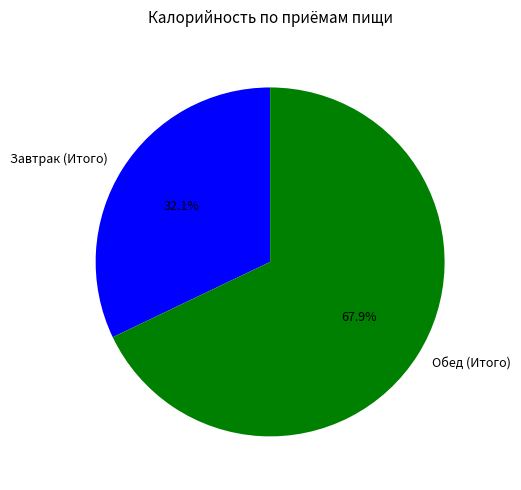

How many segments does this pie chart have?

2